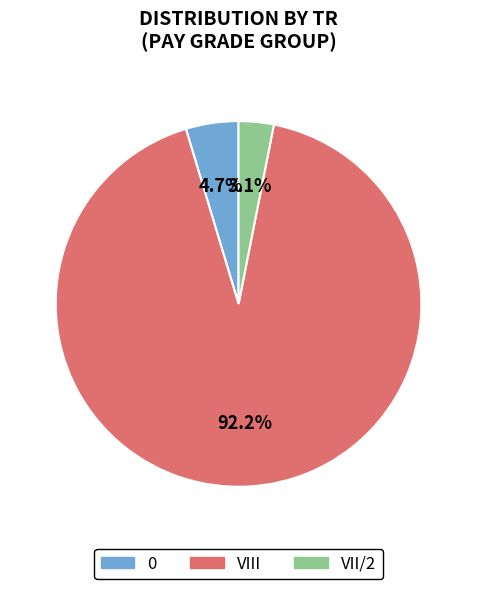

Approximately how many times larger is the value at VII/2 compared to 0?

0.7